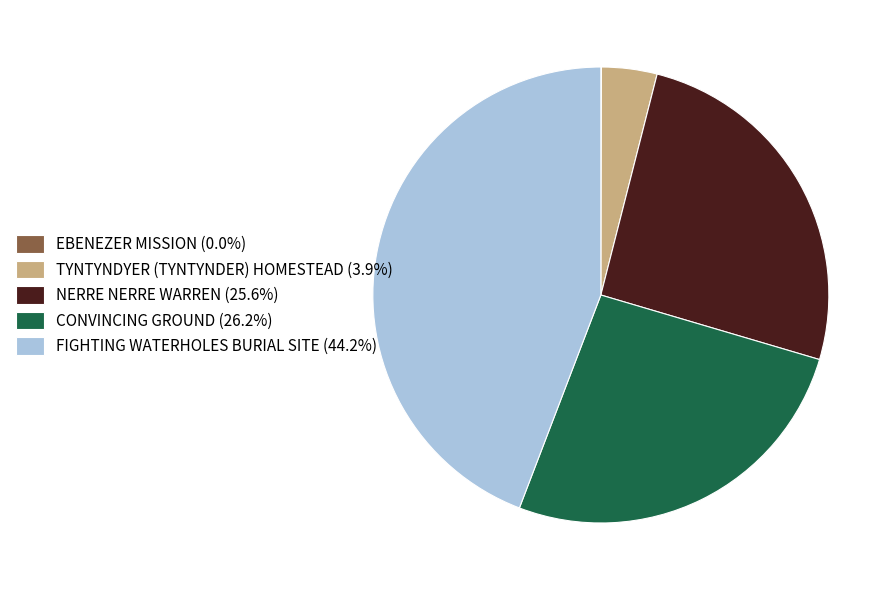

What is the largest slice in the pie chart?

FIGHTING WATERHOLES BURIAL SITE